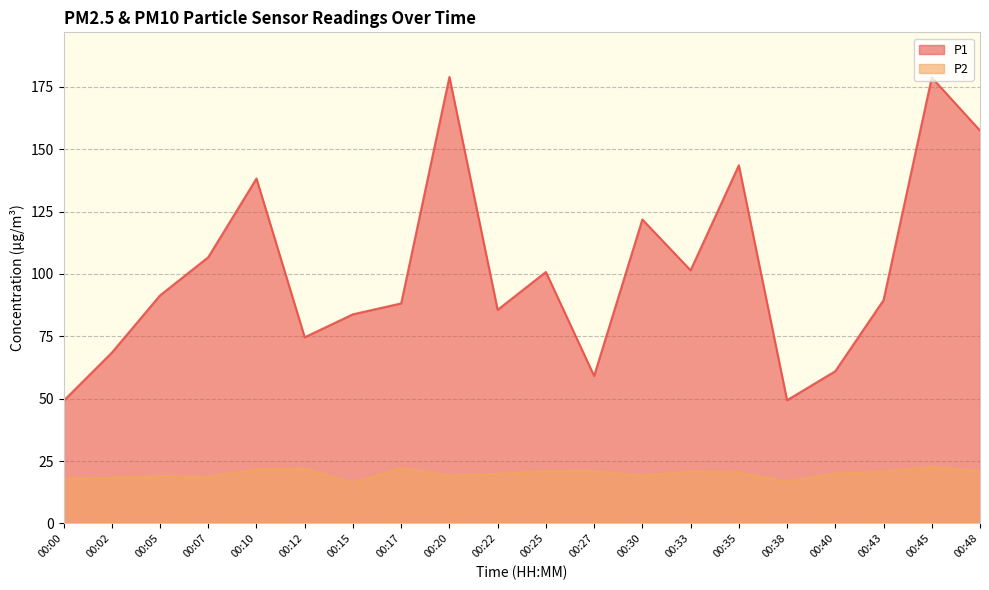

What is the difference between the highest and lowest values at 00:25?

79.8